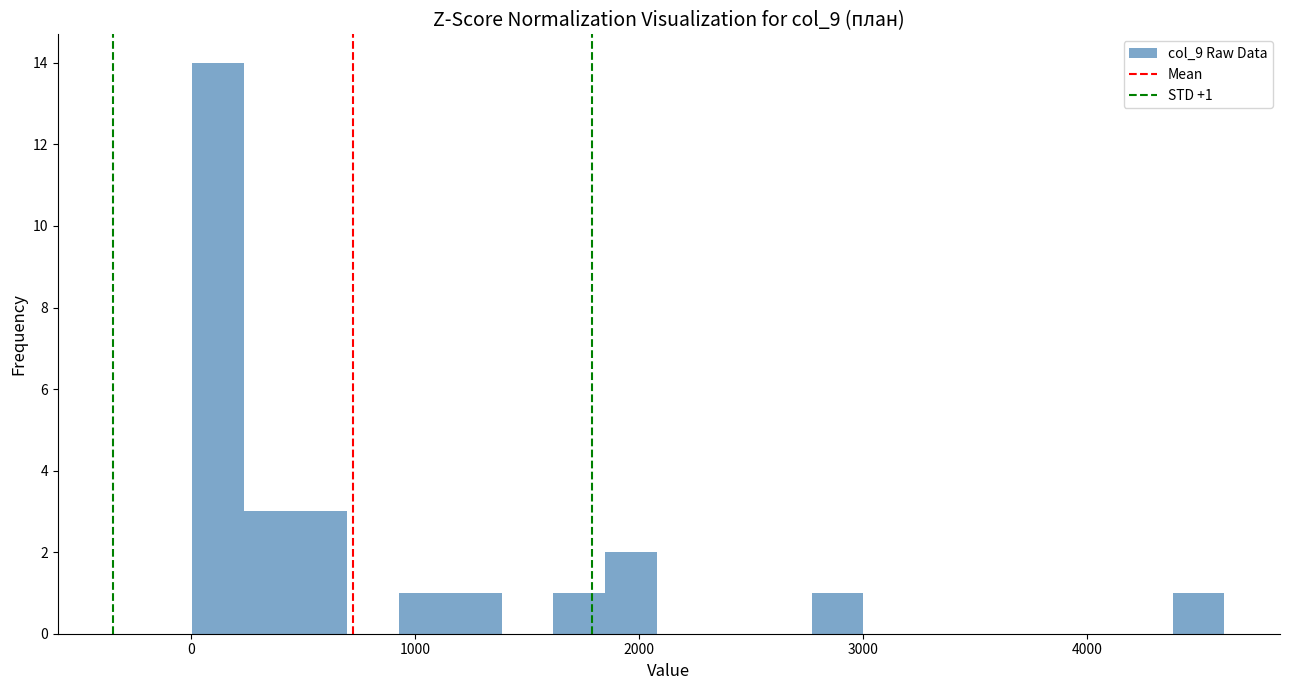

Read against the x-axis, roughly where is the centre of the tallest bar?

100